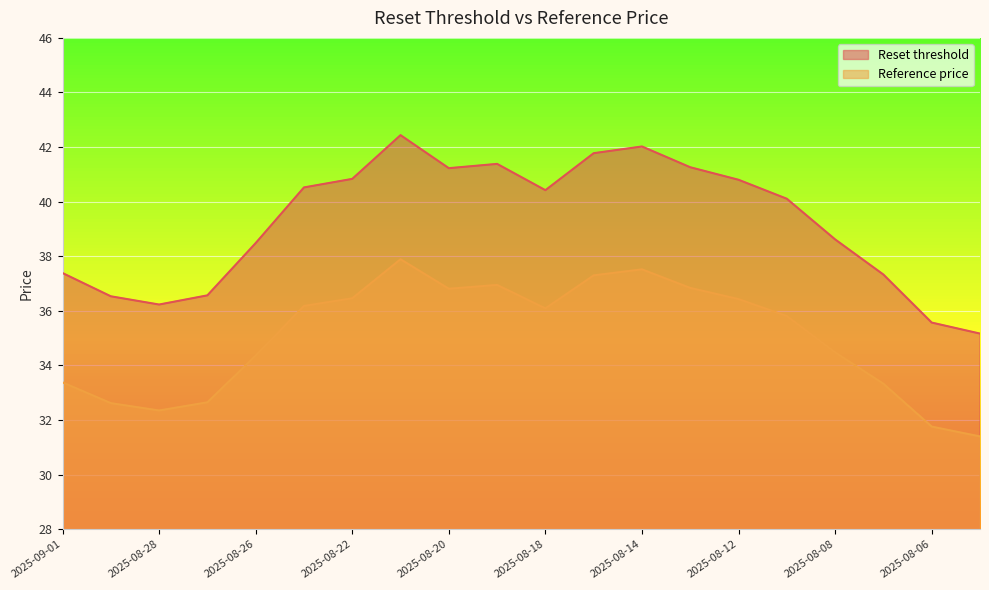

True or false: Reference price and Reset threshold cross at least once.

False